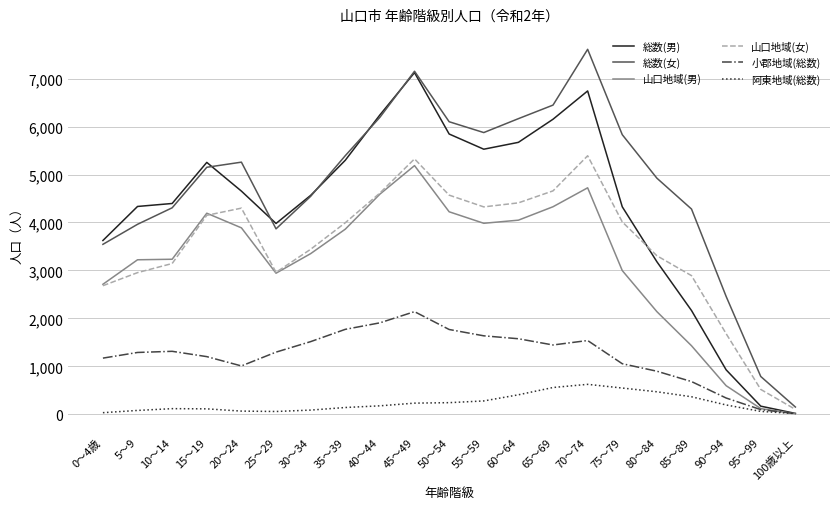

Which series changed the most between 0～4歳 and 20～24?

総数(女)